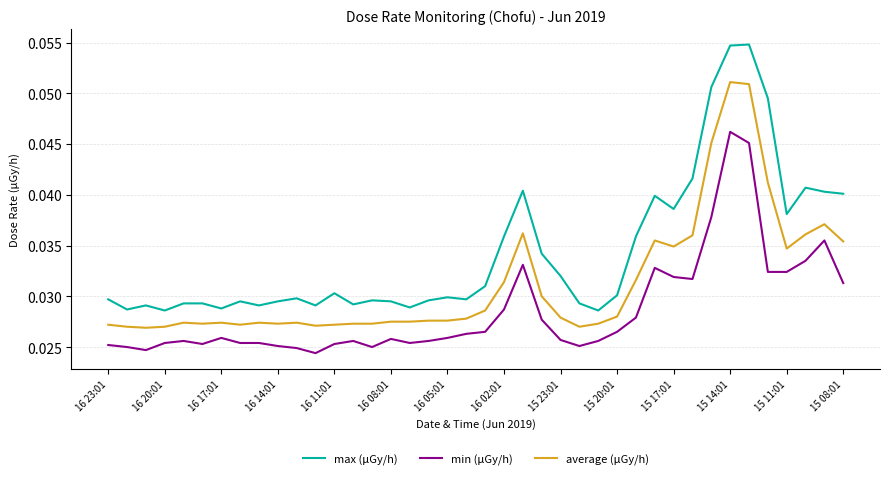

Rank the series by their maximum value, from lowest to highest.

min (μGy/h), average (μGy/h), max (μGy/h)